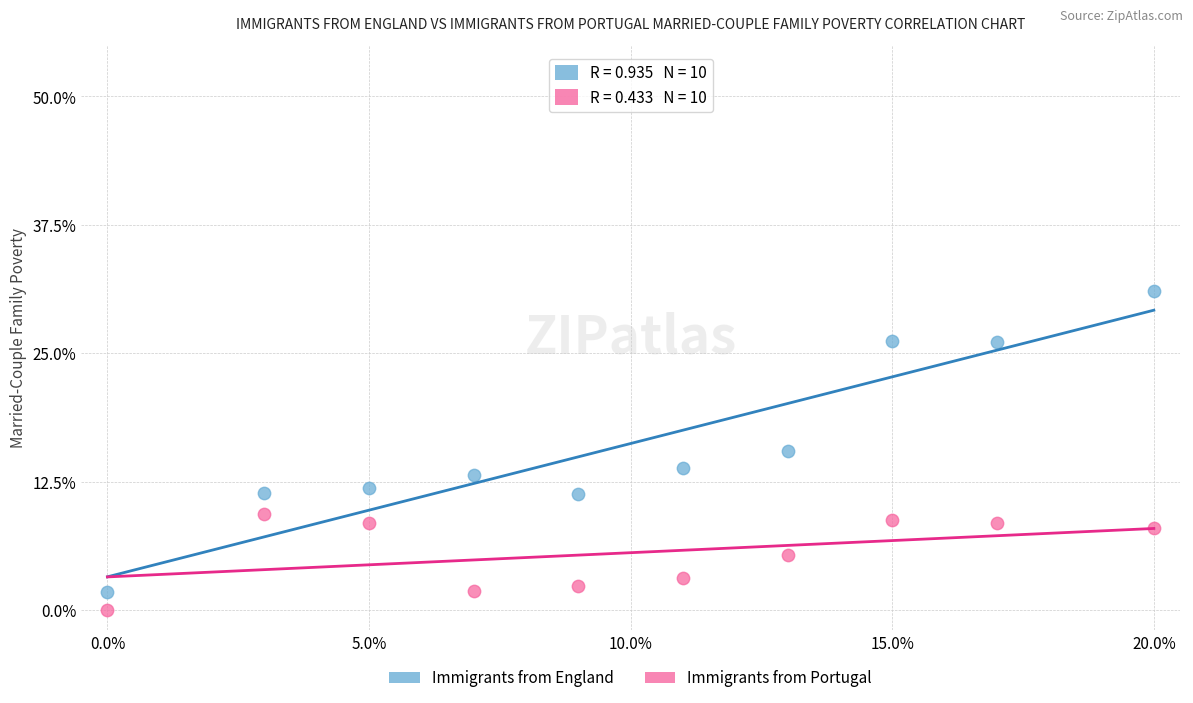

Which series has the largest Y range (max minus min)?

Immigrants from England